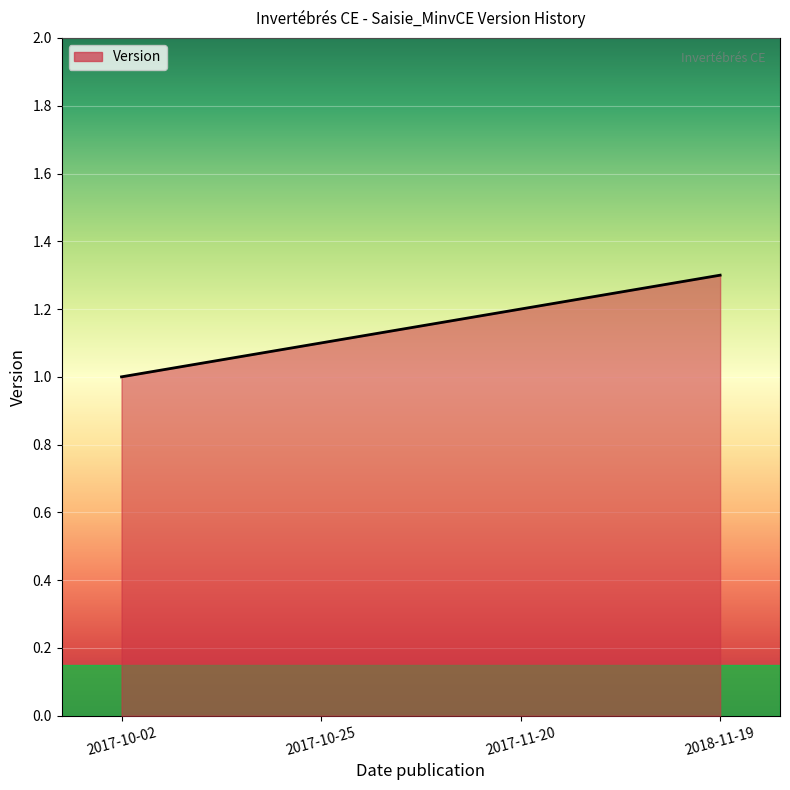

Where is the data nearest to the value 1?

2017-10-02